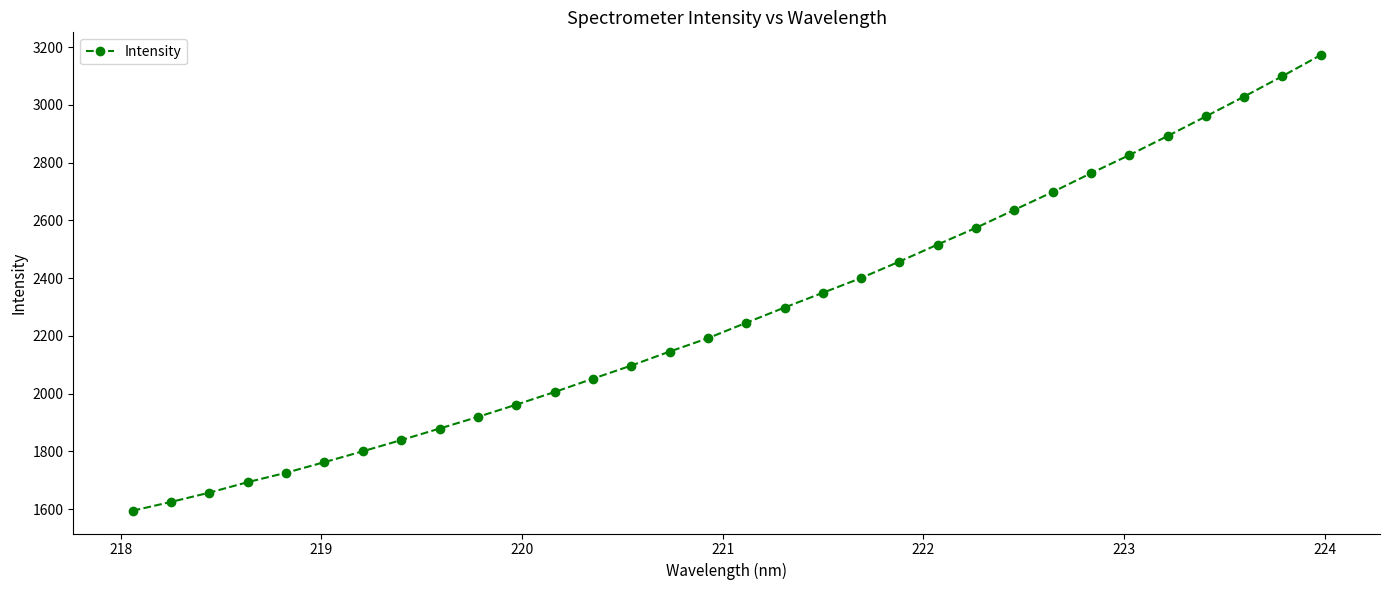

What is the value of the 10th point from the left?

1919.7